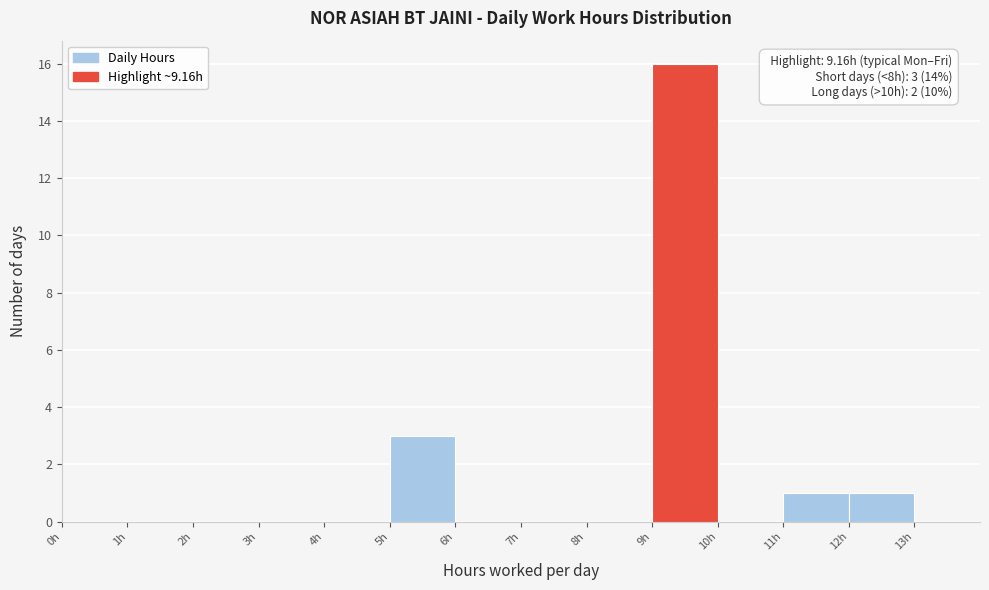

Over which range of the x-axis is the bar tallest?

9 to 10